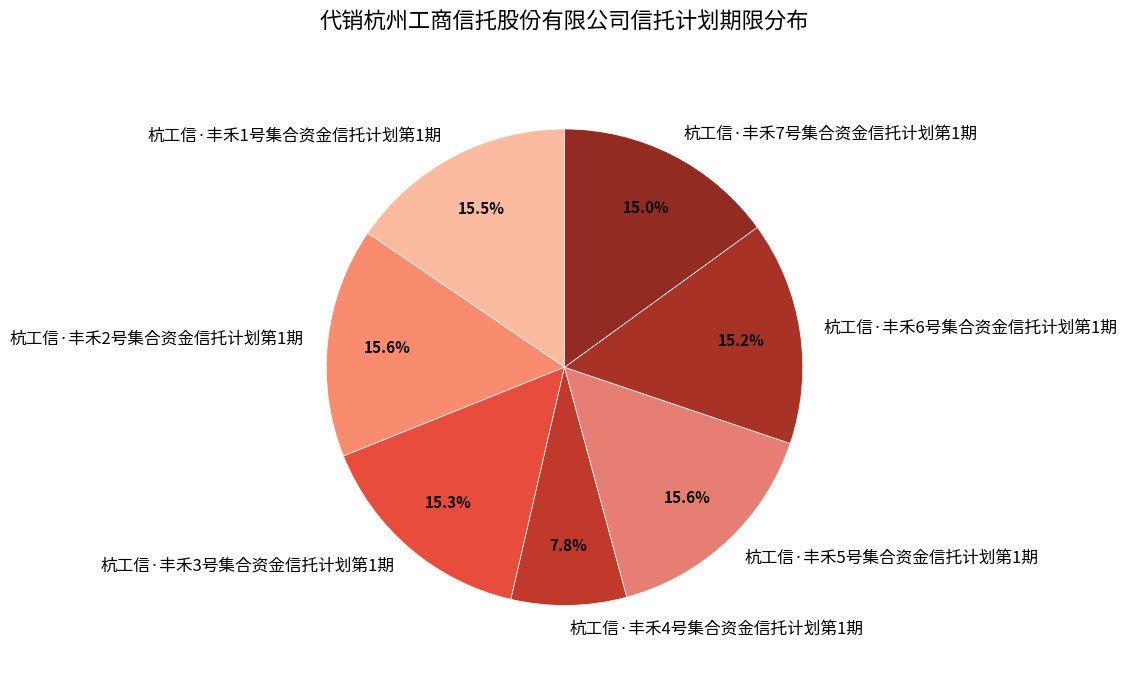

What is the ratio of the value at 杭工信·丰禾3号集合资金信托计划第1期 to the value at 杭工信·丰禾6号集合资金信托计划第1期?

1.0